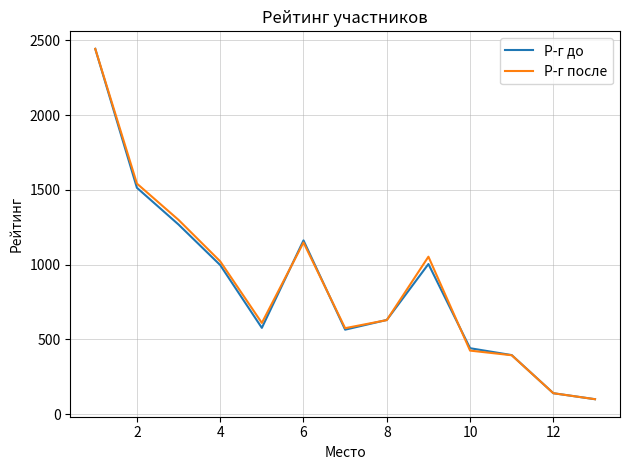

Count the number of data series in this chart.

2